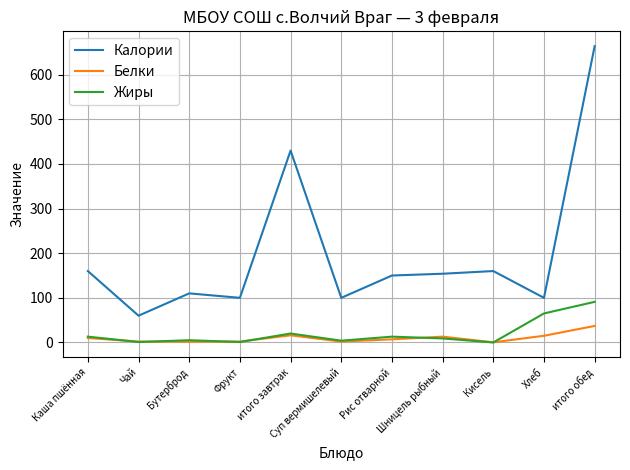

What is the minimum value for Калории?

60.0